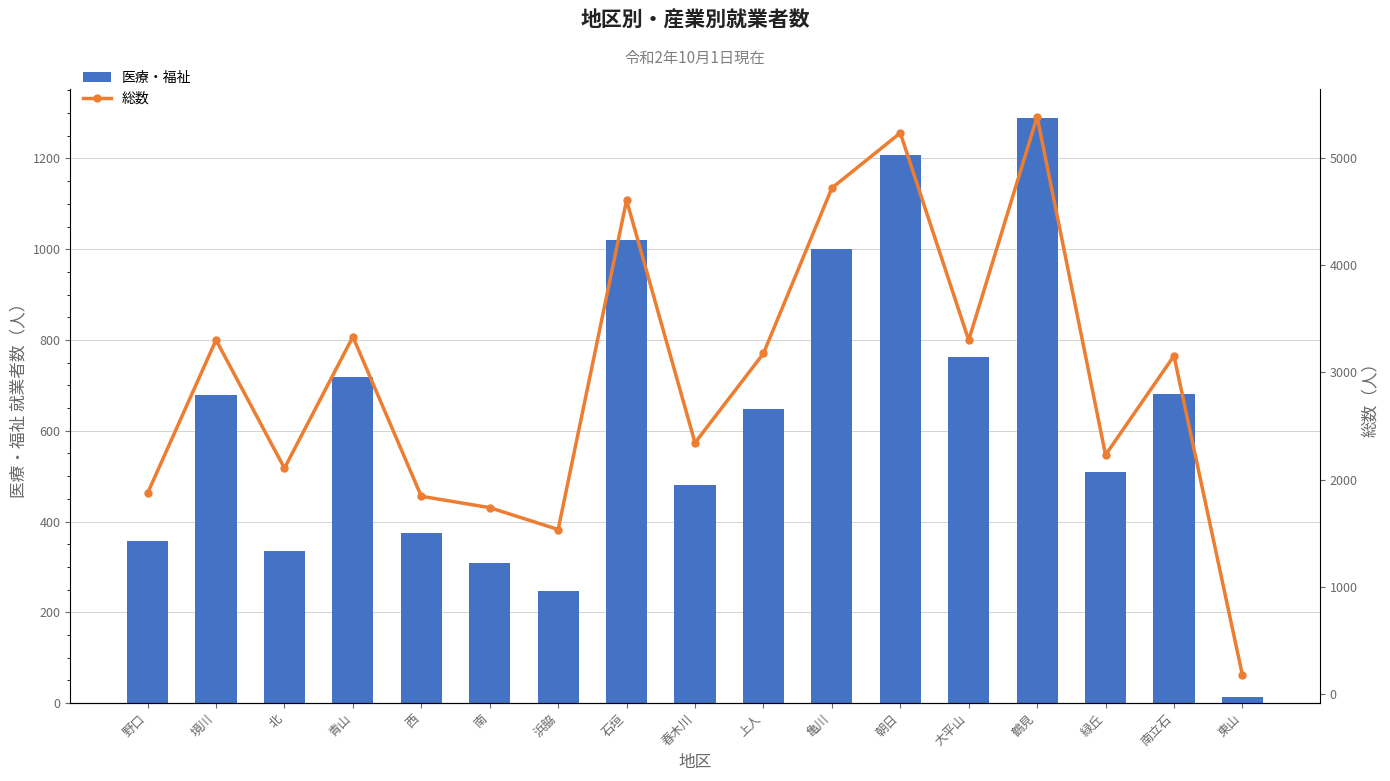

At how many categories does at least one series exceed 4858?

2